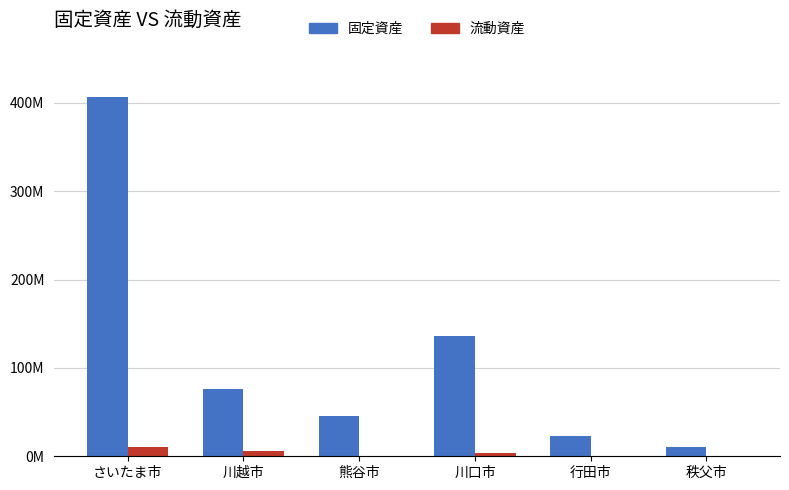

What are all the series names shown in the legend?

固定資産, 流動資産